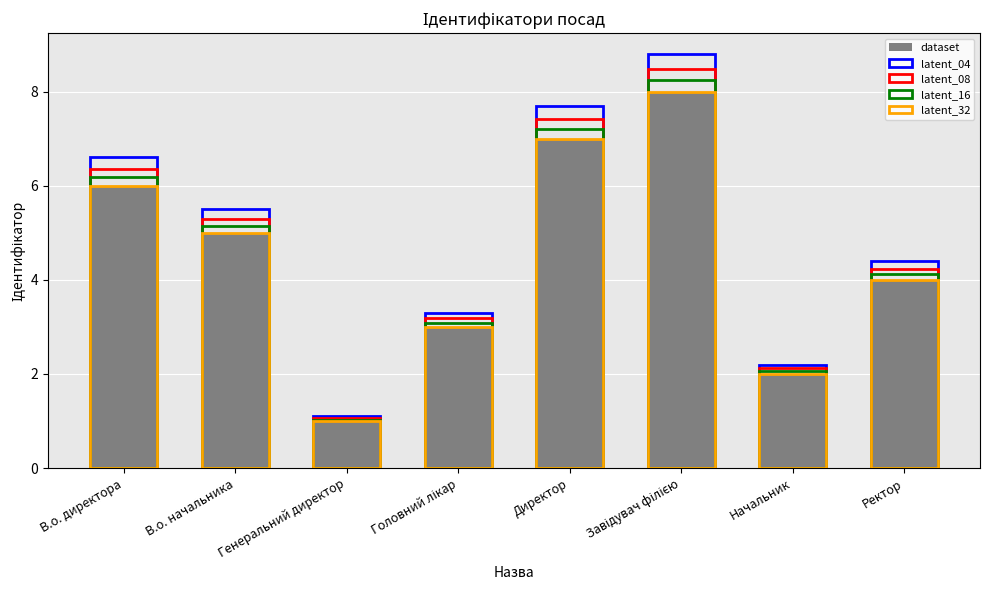

Rank the series by their maximum value, from lowest to highest.

dataset, latent_32, latent_16, latent_08, latent_04